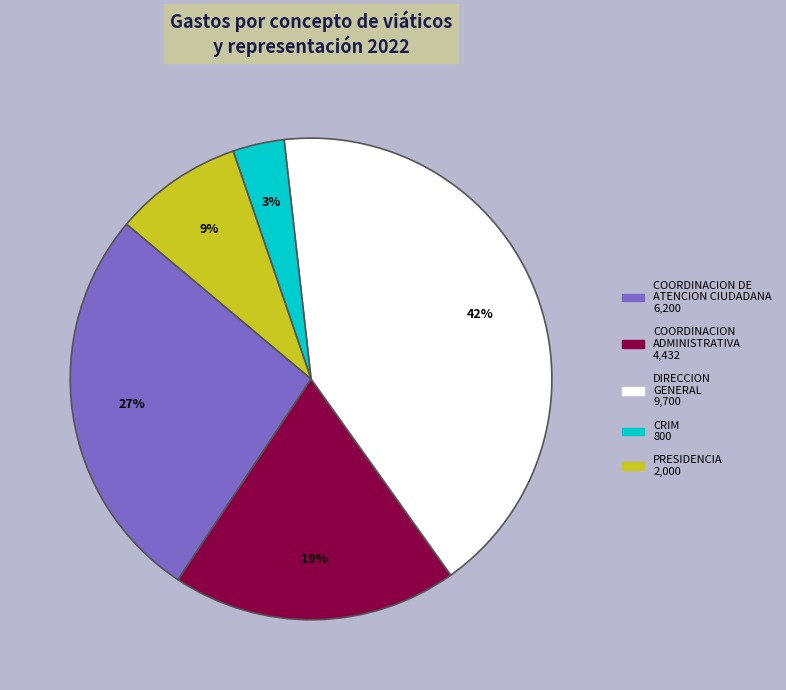

Does any single category account for the majority?

No